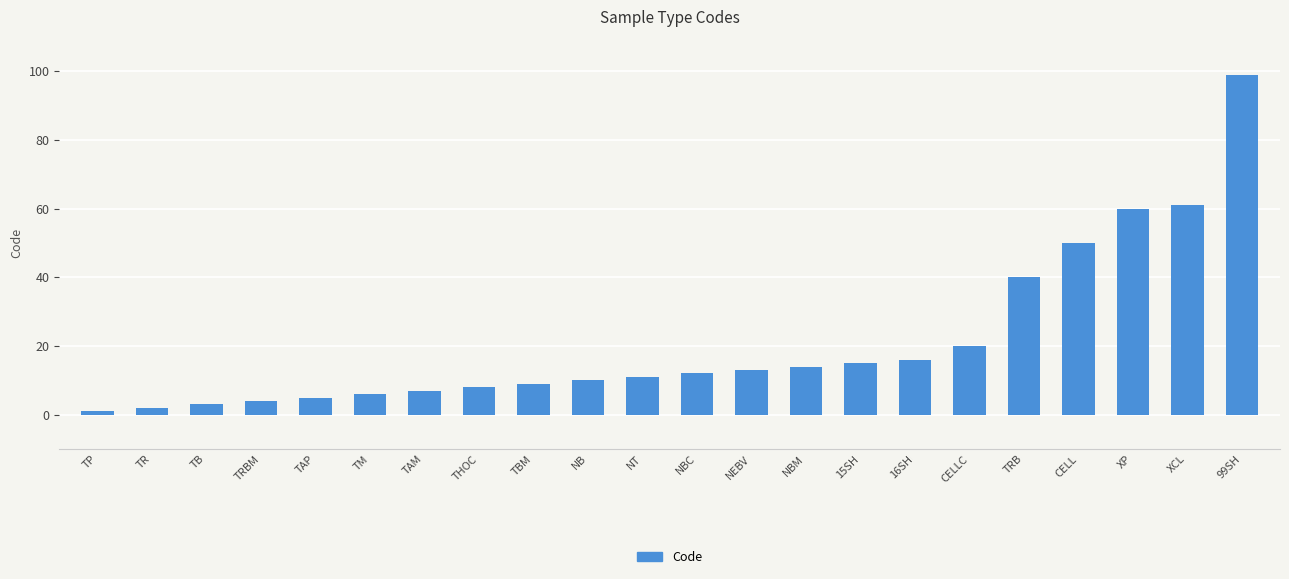

The value at NEBV is 9. True or false?

False